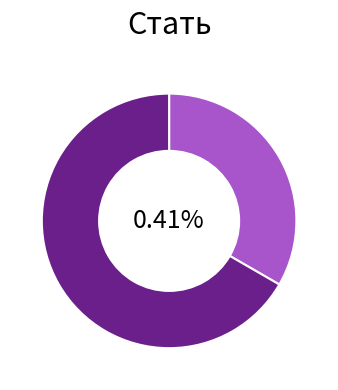

Which category has the biggest portion of the pie?

Жіноча